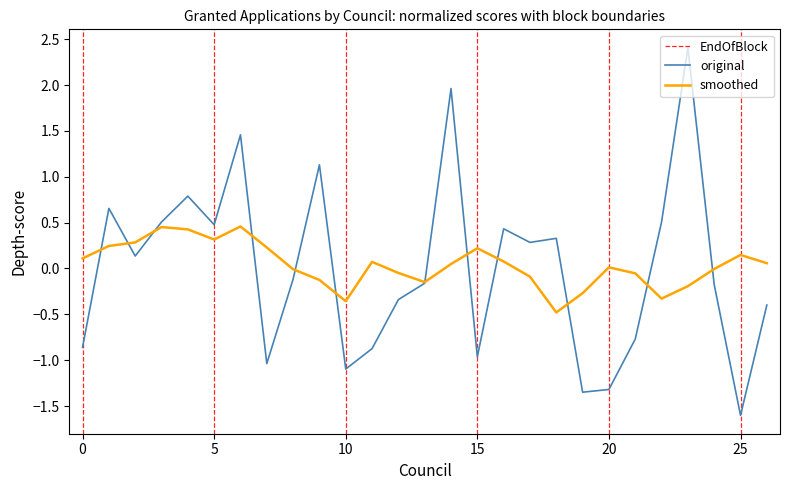

Is this an area chart (filled region under the line)?

No